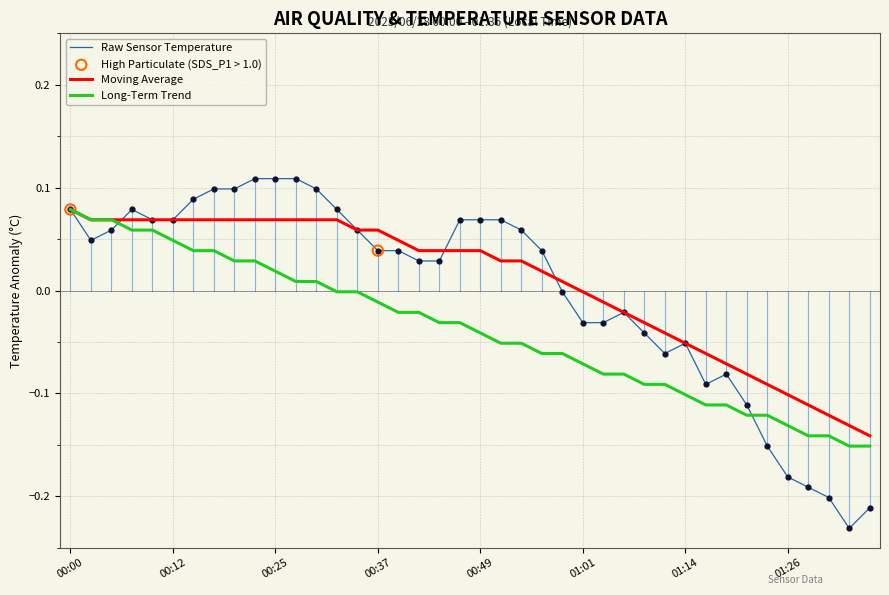

Which series has the largest range (max minus min)?

Raw Sensor Temperature